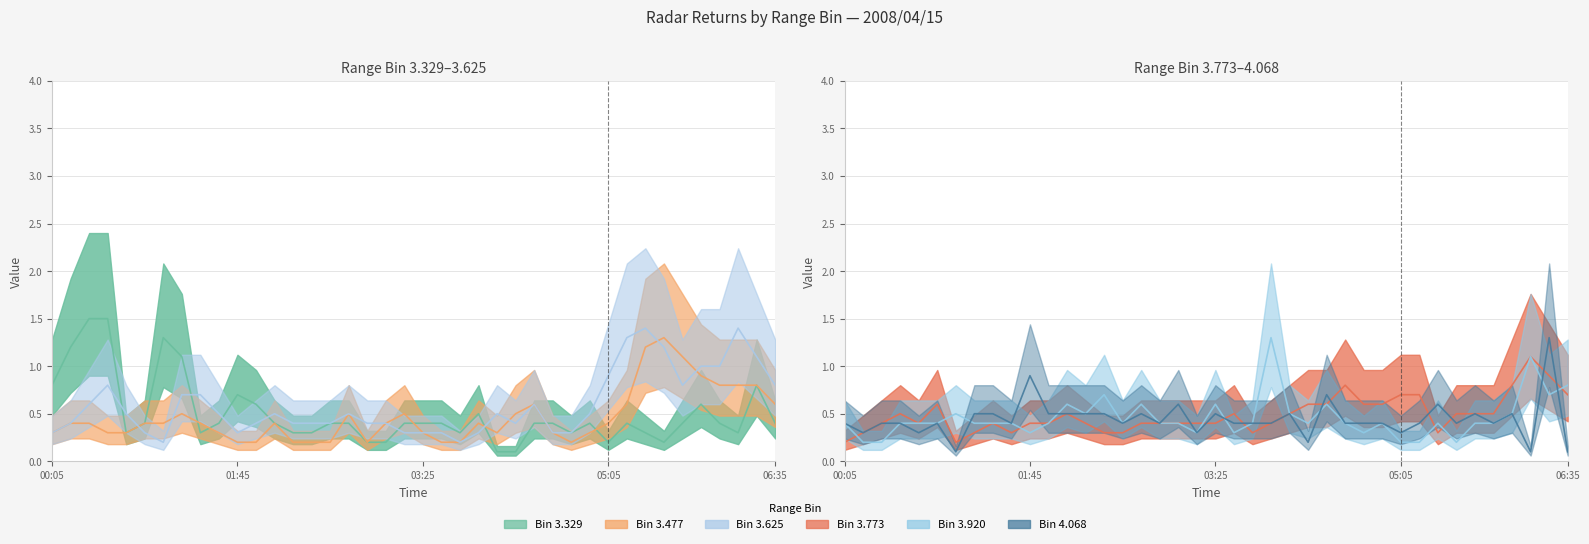

Where do 3.329 and 3.477 first cross each other?

2008/04/15 01:15 and 2008/04/15 01:25